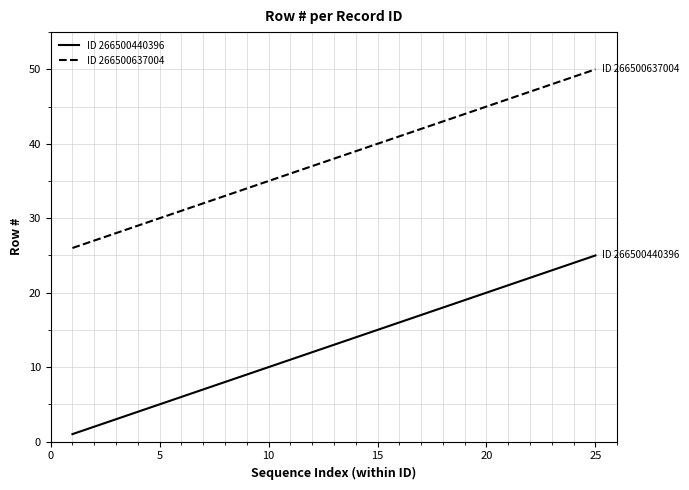

What is the average value of the ID 266500440396 series?

13